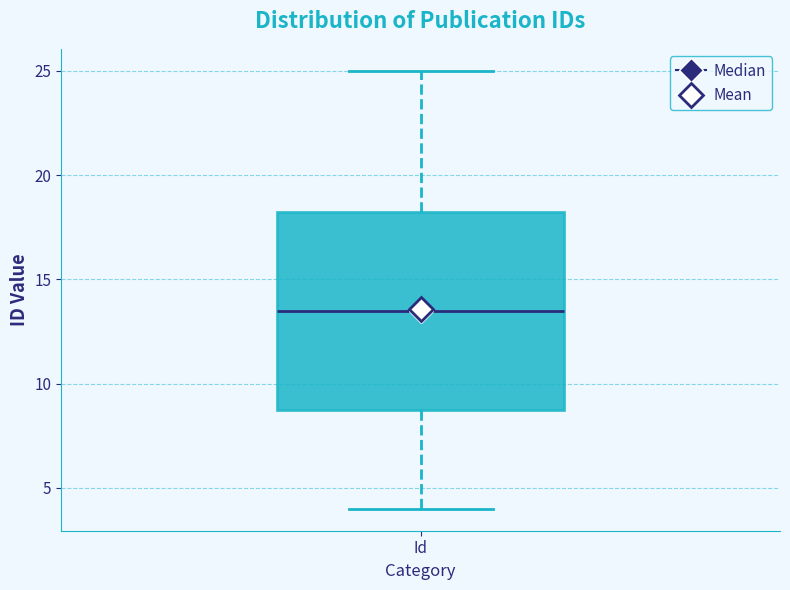

Read this box plot against the y-axis: the position of the median line, the range covered by the box, and the ends of both whiskers. The values are not printed on the chart, so give them approximately, as read against the axis.

median 13.5, box 9.0 to 18.5, whiskers 4.0 to 25.0